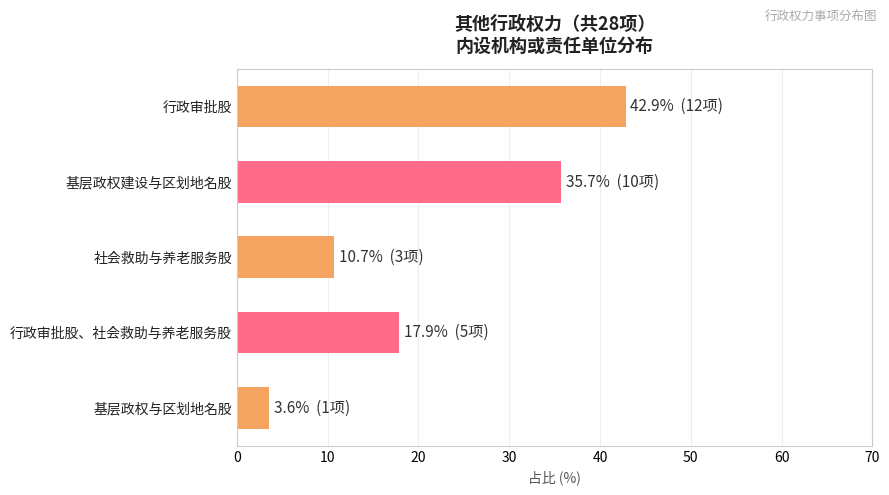

What is the difference between the second highest and second lowest values?

25.0